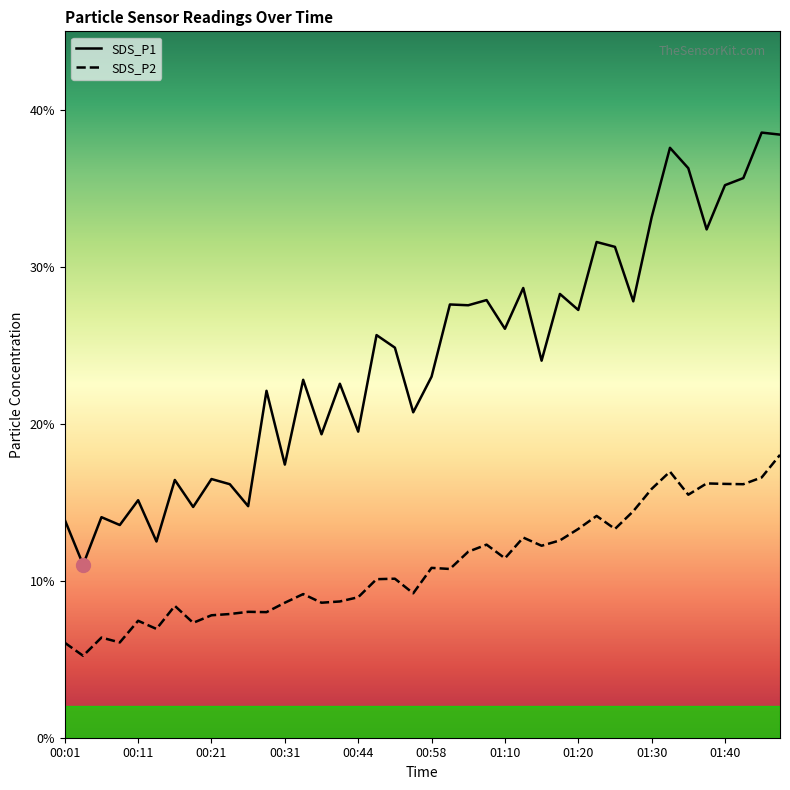

What is the smallest value displayed?

5.2